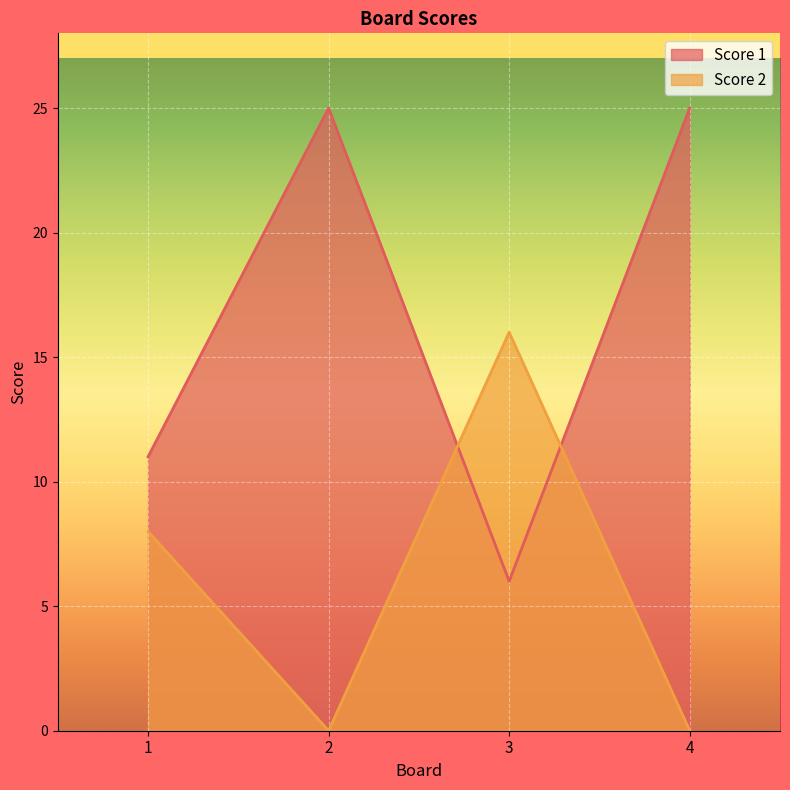

True or false: Score 1 and Score 2 cross at least once.

True